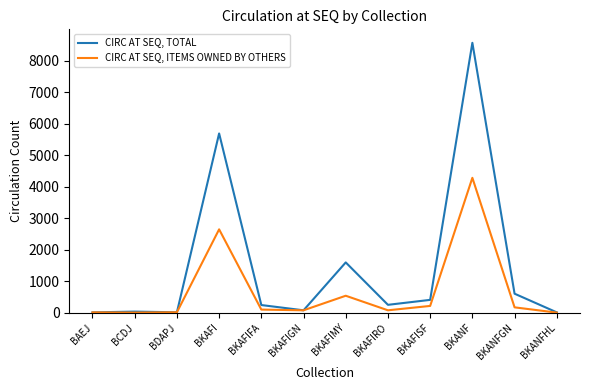

The CIRC AT SEQ, ITEMS OWNED BY OTHERS series shows 6365 at BKANF. True or false?

False